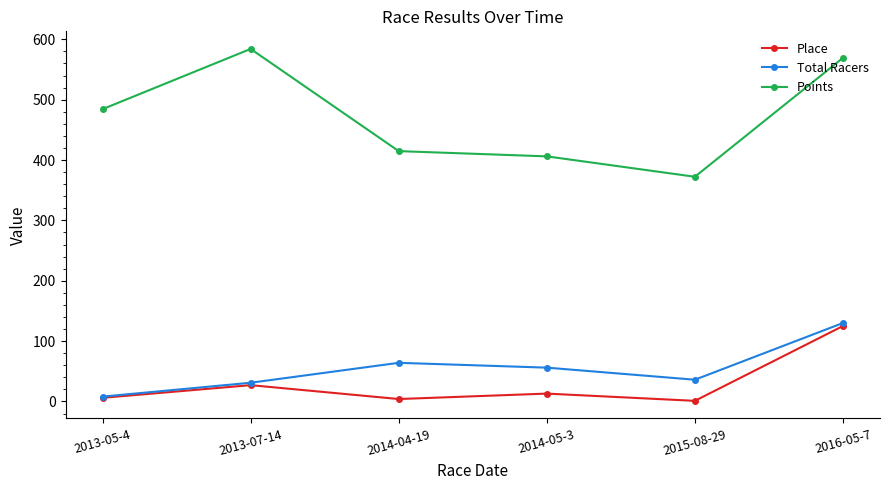

Is the value of Points at 2014-04-19 greater than the value of Place at 2014-04-19?

Yes